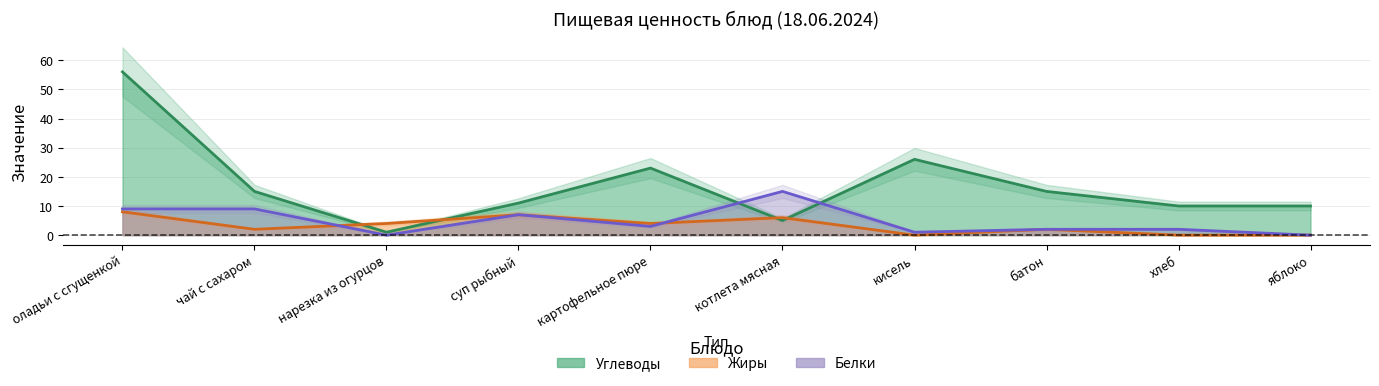

Between which two adjacent categories do Углеводы and Жиры first intersect?

чай с сахаром and нарезка из огурцов